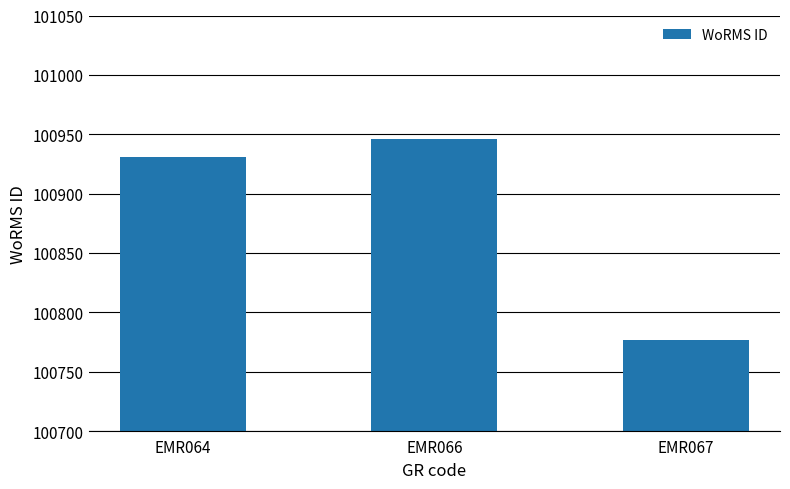

The chart shows a value of 100777 at EMR067. True or false?

True